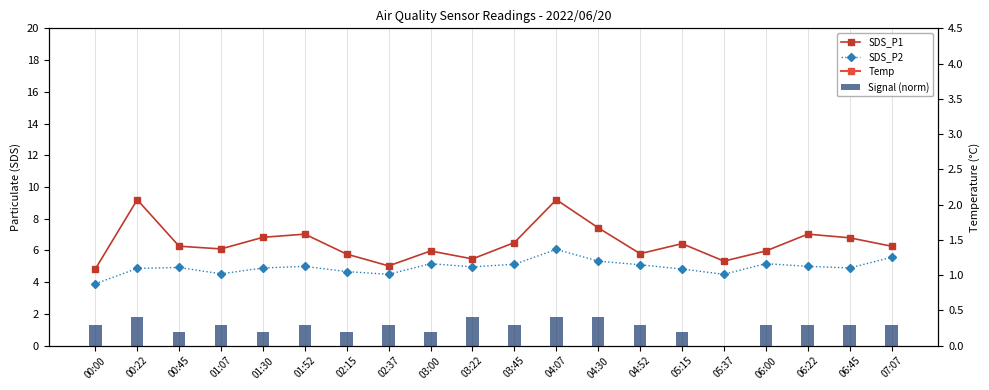

What is the average value of the Temp series?

13.5